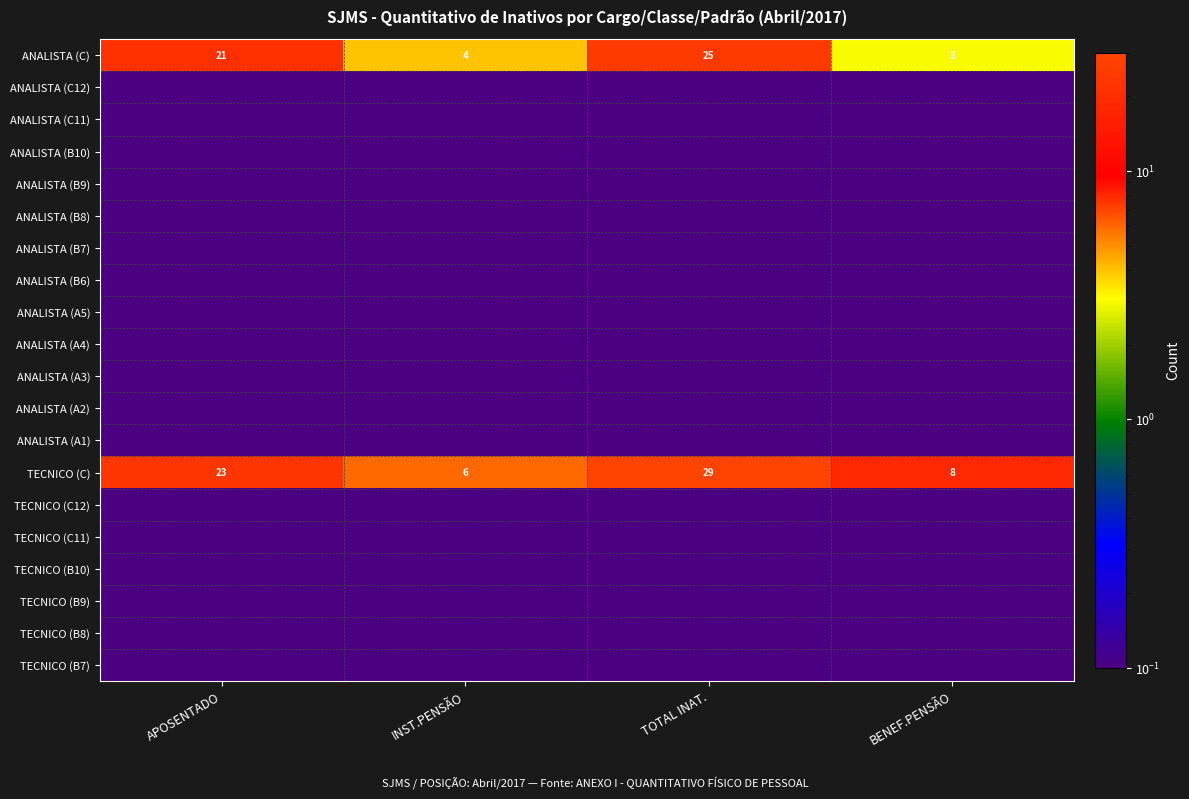

Which has a higher value, INST.PENSÃO or TOTAL INAT.?

TOTAL INAT.